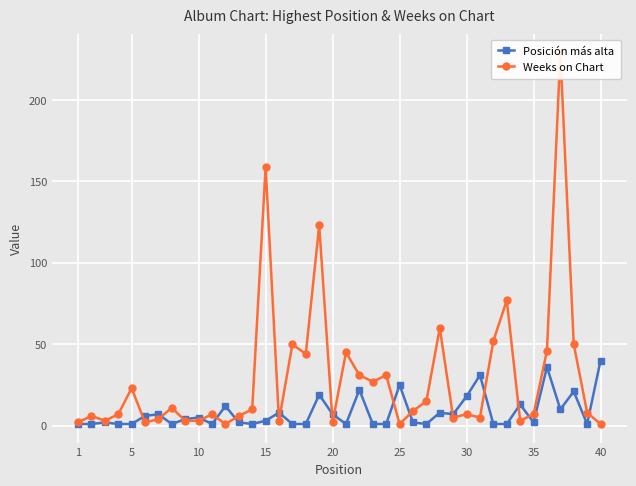

Rank the series at 35 from highest to lowest value.

Weeks on Chart, Posición más alta